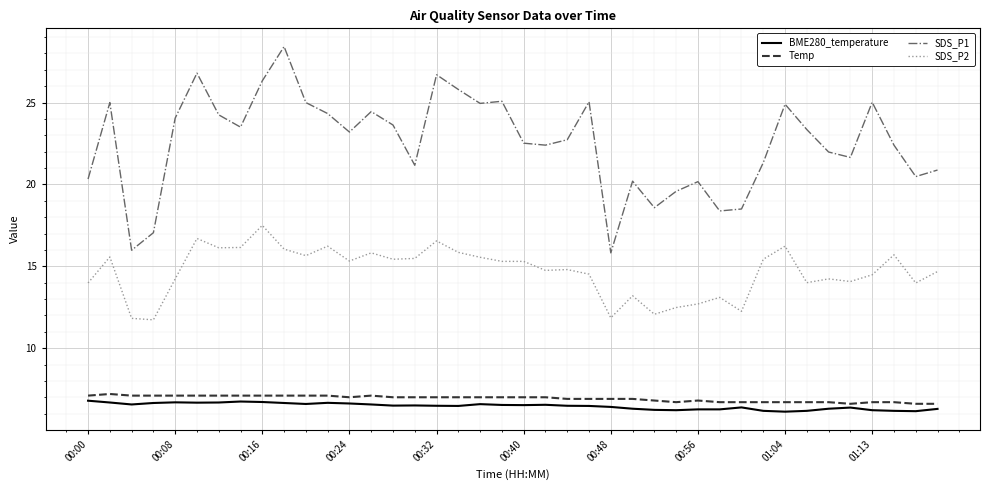

What is the maximum value for SDS_P1?

28.4